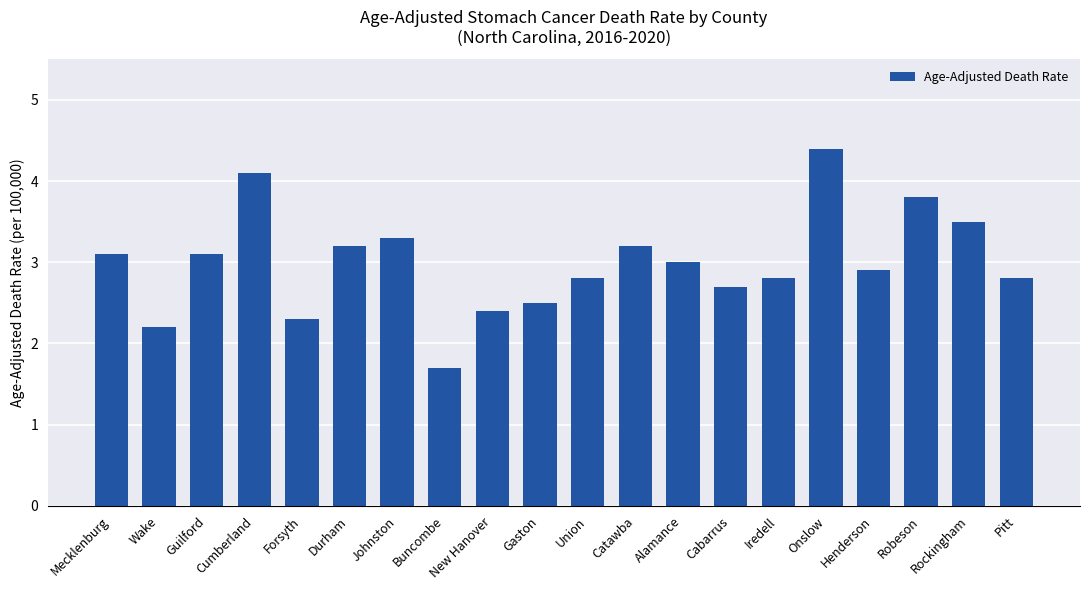

What is the smallest value displayed?

1.7